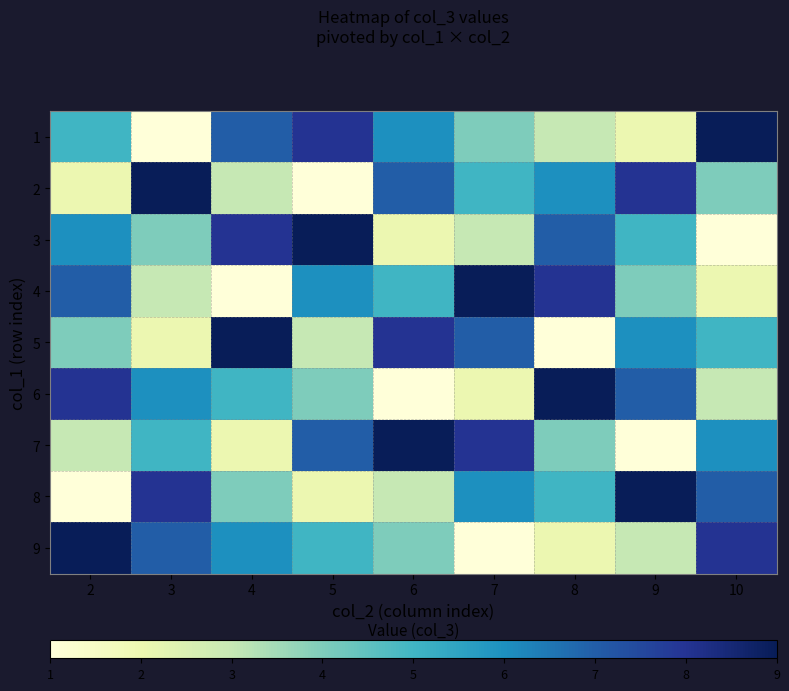

Rank the series at 9 from highest to lowest value.

8, 2, 6, 5, 3, 4, 9, 1, 7